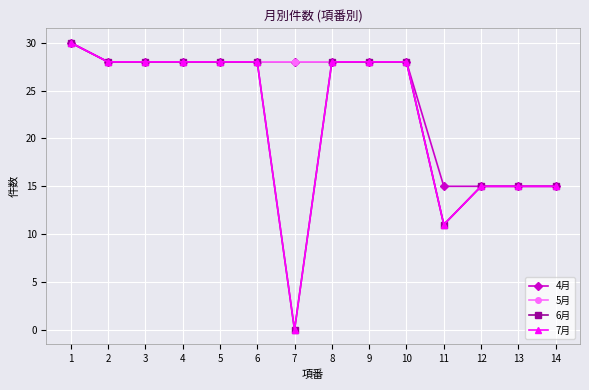

What is the approximate value of 5月 at 4, to the nearest 5?

30